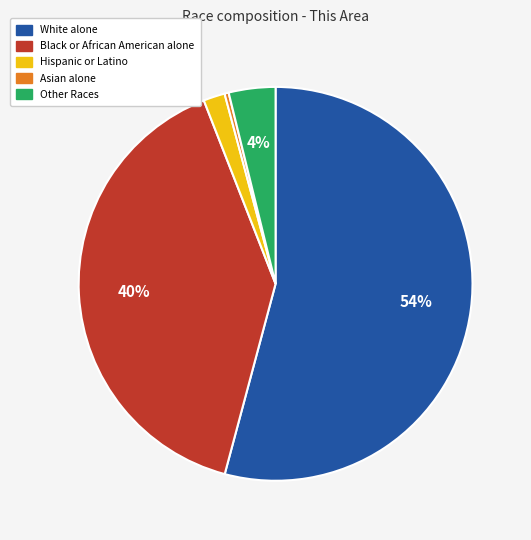

How many segments does this pie chart have?

5